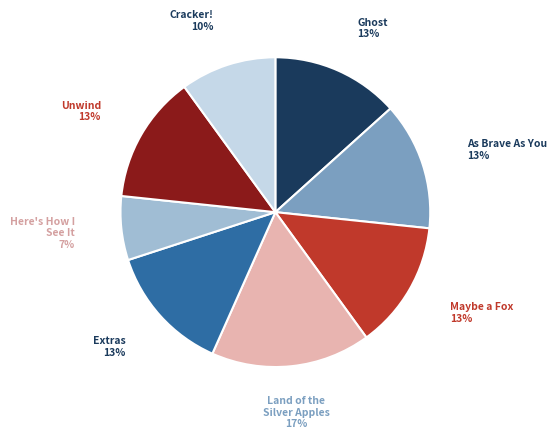

Does any single category account for the majority?

No